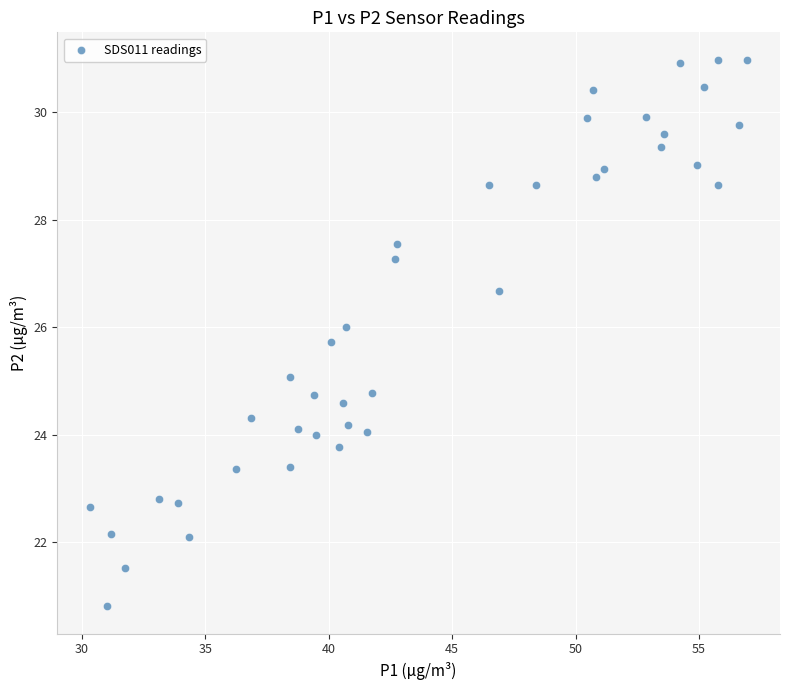

What is the range of Y values (max minus min)?

10.2